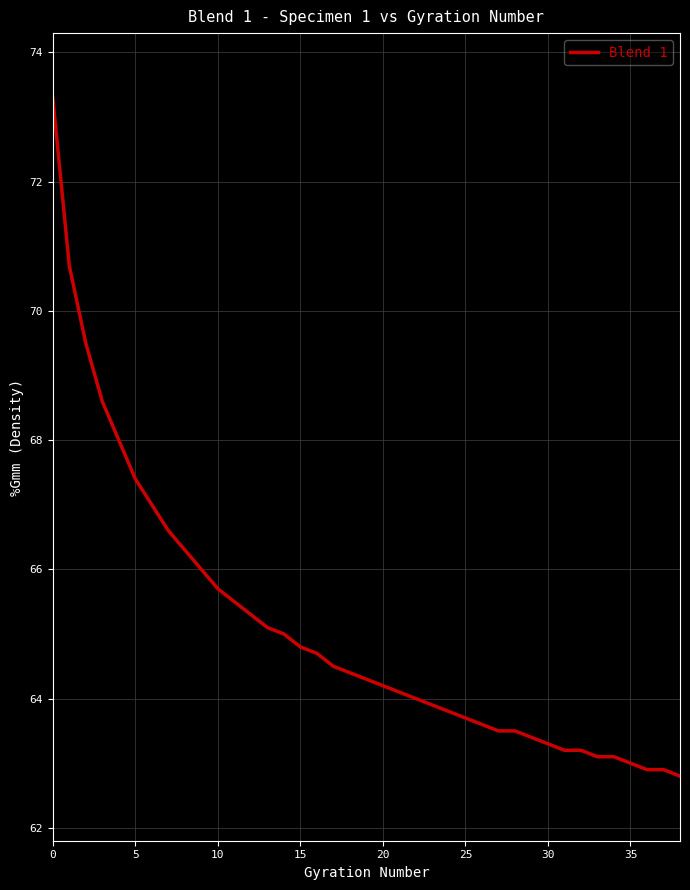

What is the difference between the maximum and minimum values?

10.5